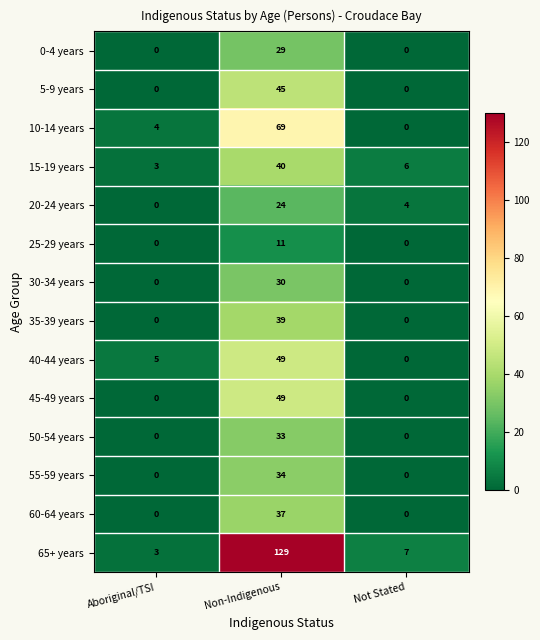

Is it true that 30-34 years equals 30 at Non-Indigenous?

True